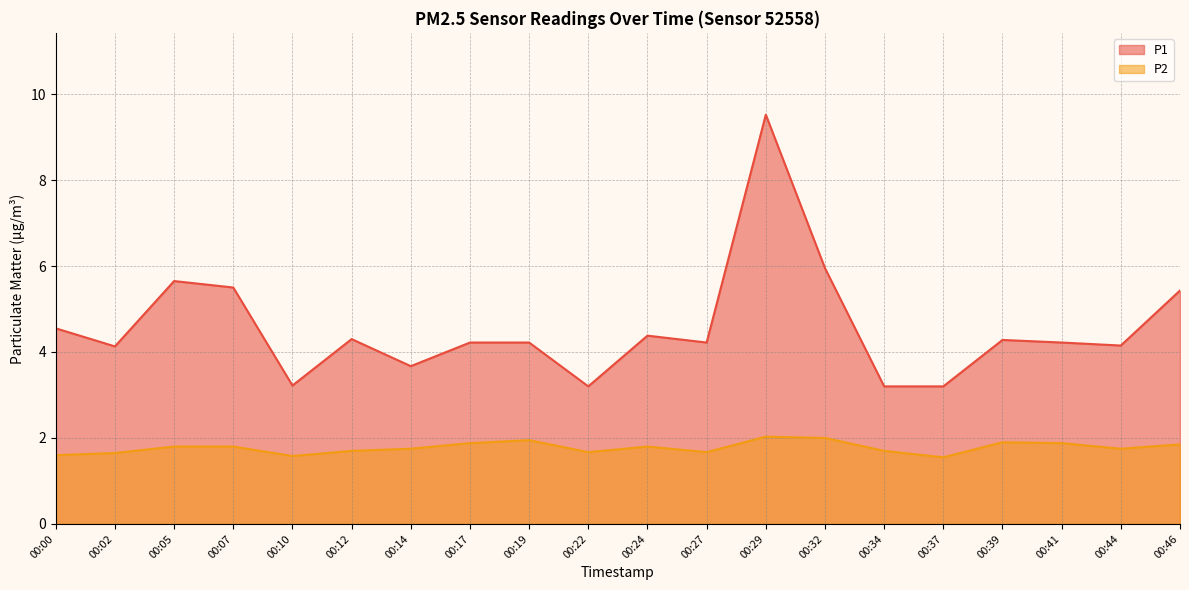

True or false: P1 and P2 cross at least once.

False